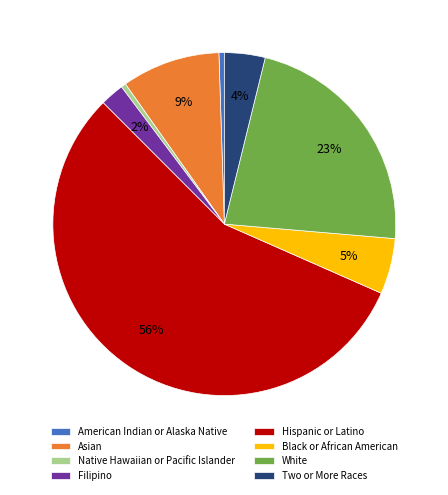

Is the sum of Filipino and Asian greater than half?

No